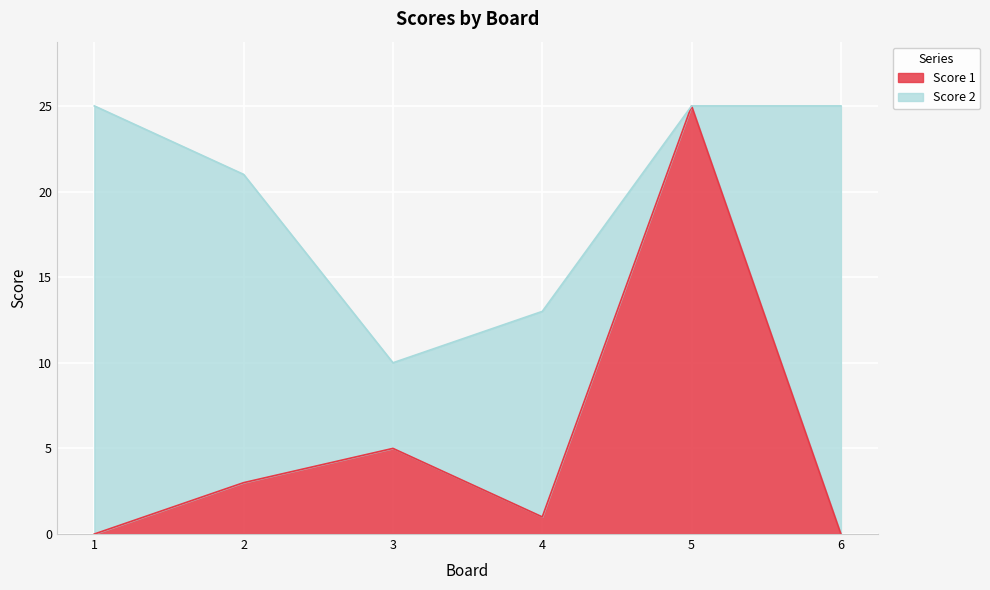

Reading right to left, transcribe the values for Score 1.

6=0	5=25	4=1	3=5	2=3	1=0